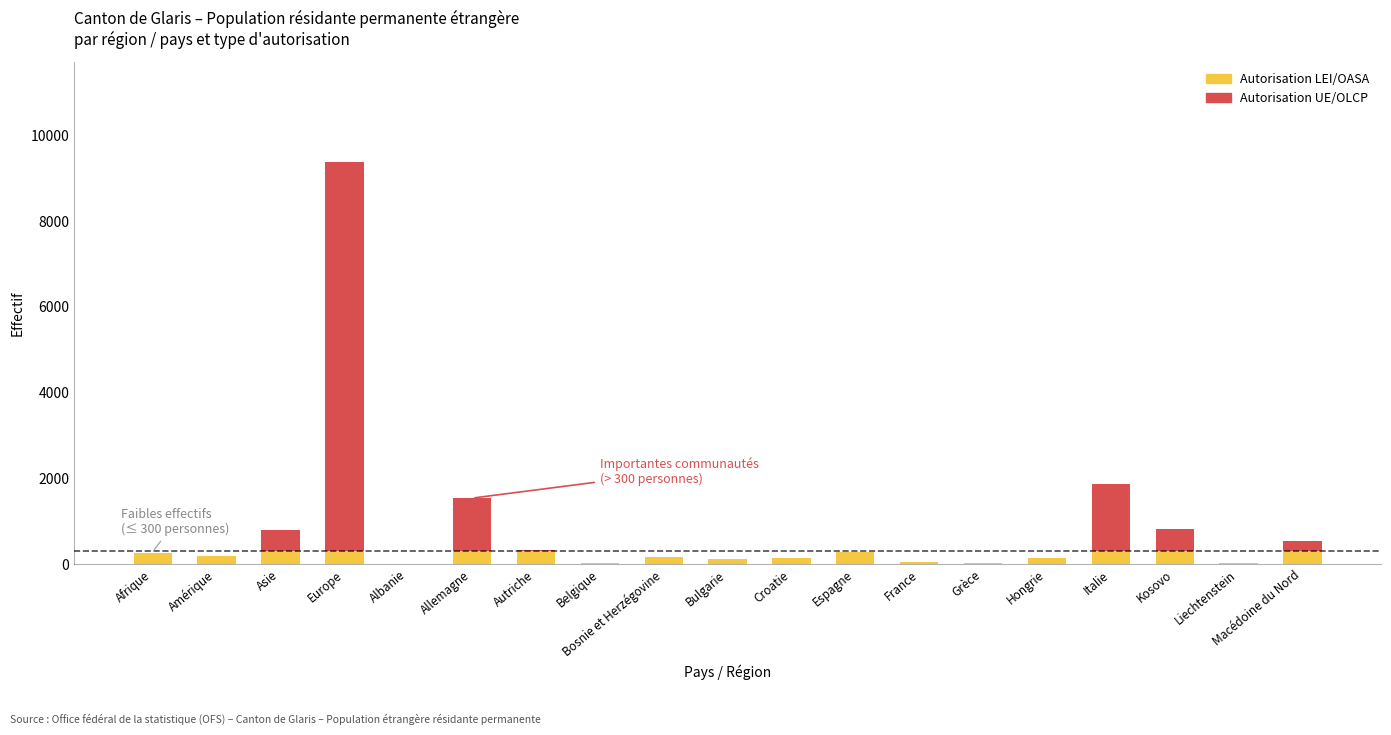

How many groups of bars are there?

19